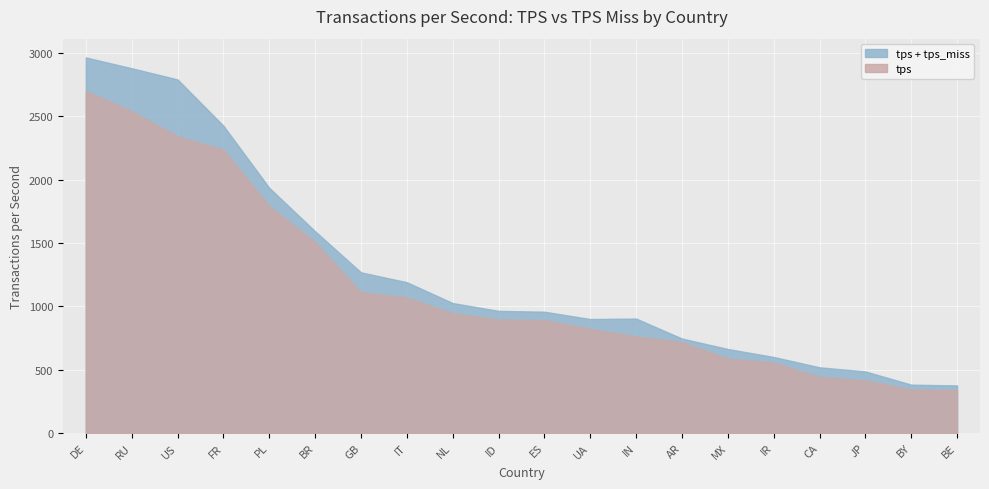

Reading left to right, list all the values displayed in this chart.

tps: 2701.1	2542.0	2342.6	2237.5	1791.6	1506.0	1110.7	1069.4	943.9	895.8	890.4	821.9	761.9	716.9	586.0	555.3	439.6	413.8	340.8	337.9
tps_miss: 265.6	339.4	450.2	189.7	144.6	86.7	157.5	120.6	81.5	67.7	66.4	77.1	140.8	28.0	76.2	43.8	77.8	71.0	39.6	36.3